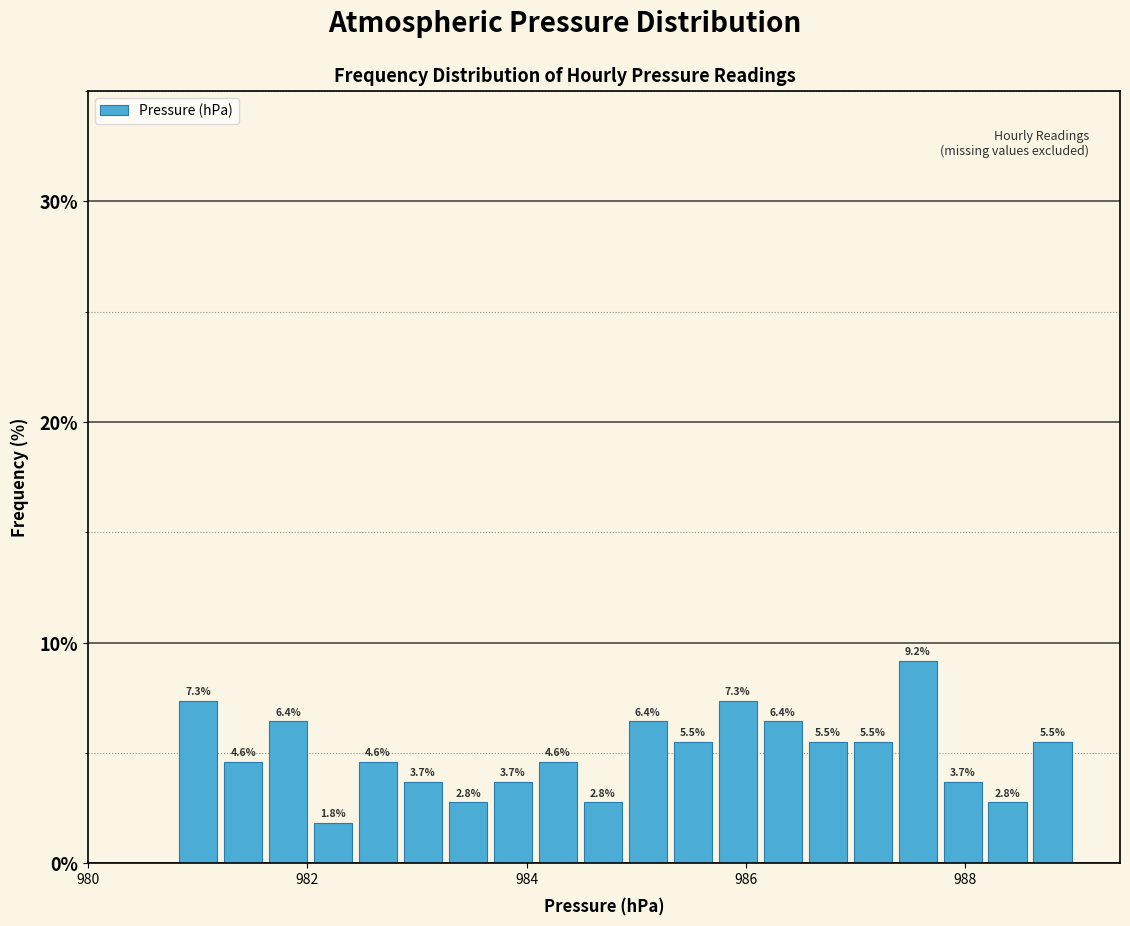

Read against the x-axis, roughly where is the centre of the tallest bar?

987.6